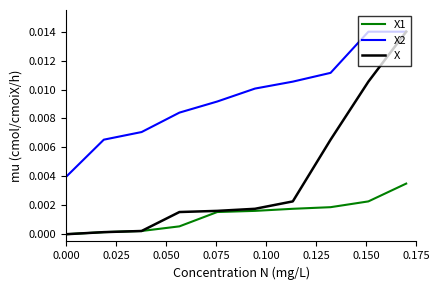

List the series in order of their overall mean, highest first.

X2, X, X1